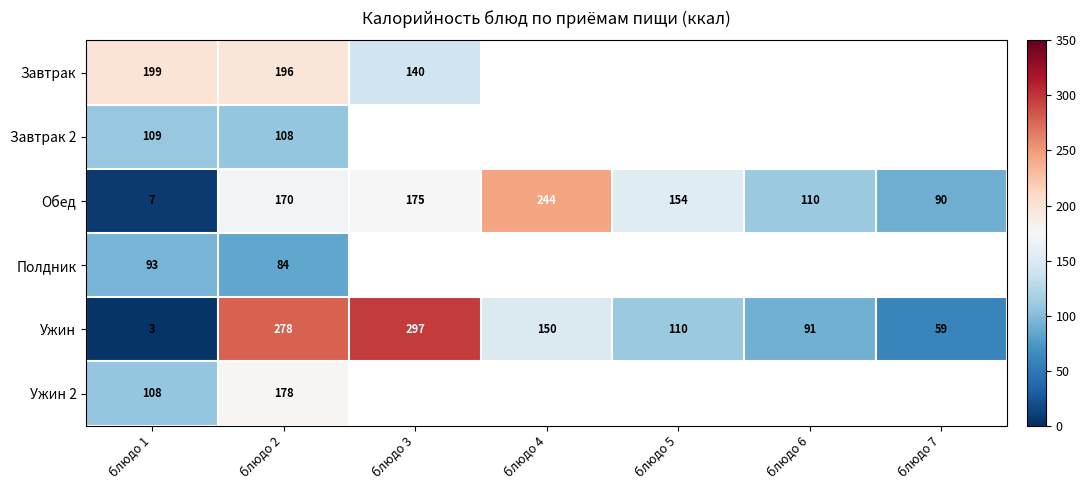

Is the value of Завтрак at блюдо 1 greater than the value of Полдник at блюдо 1?

Yes